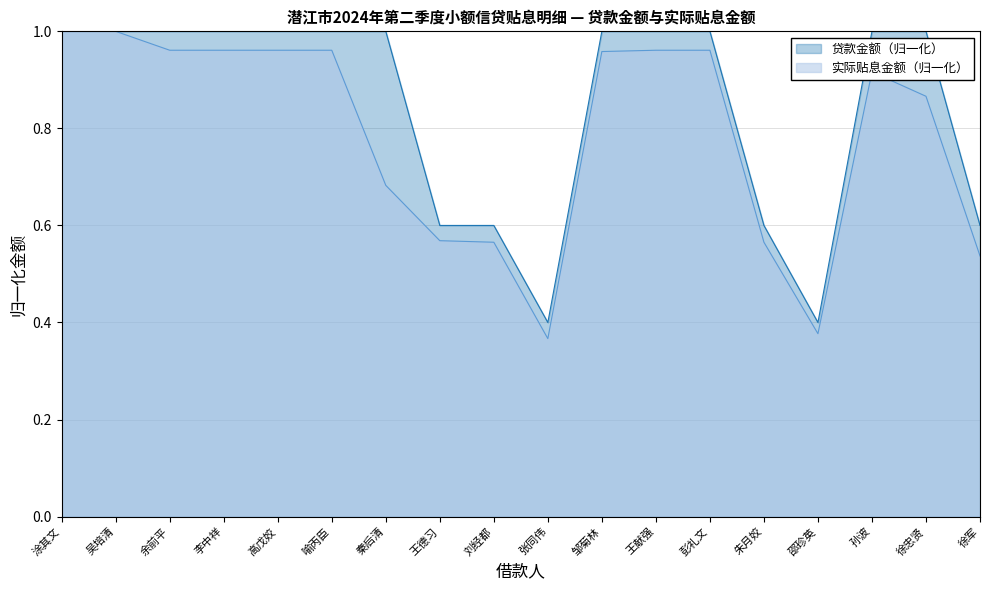

Between 吴培清 and 刘经都, which series saw the biggest shift?

实际贴息金额（归一化）